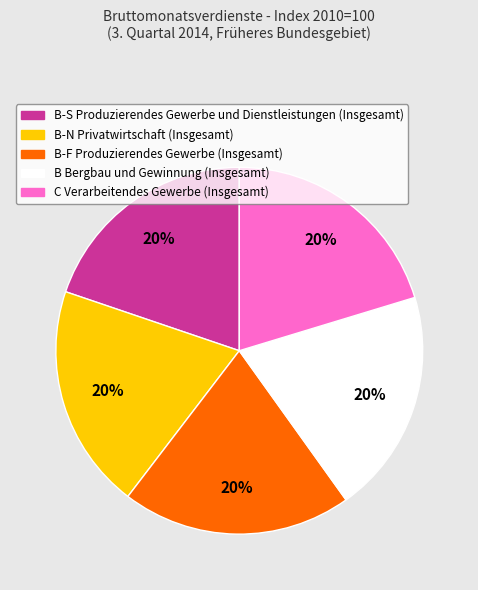

To the nearest percent, what portion does B Bergbau und Gewinnung (Insgesamt) represent?

20%